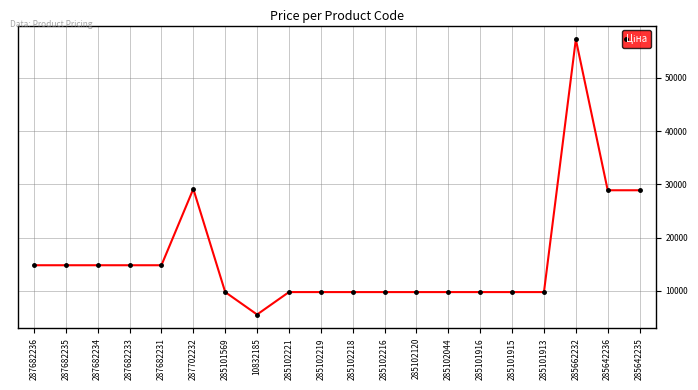

Which category has the highest value across all series?

285662232